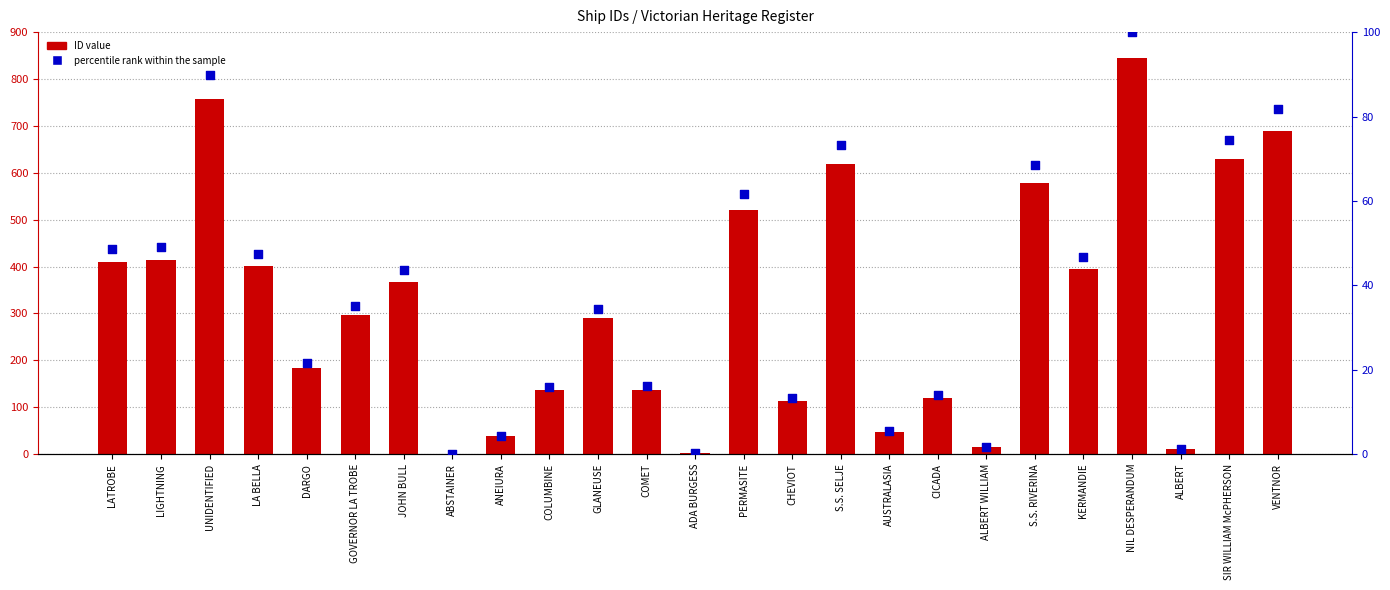

Which series has the largest Y range (max minus min)?

ID value